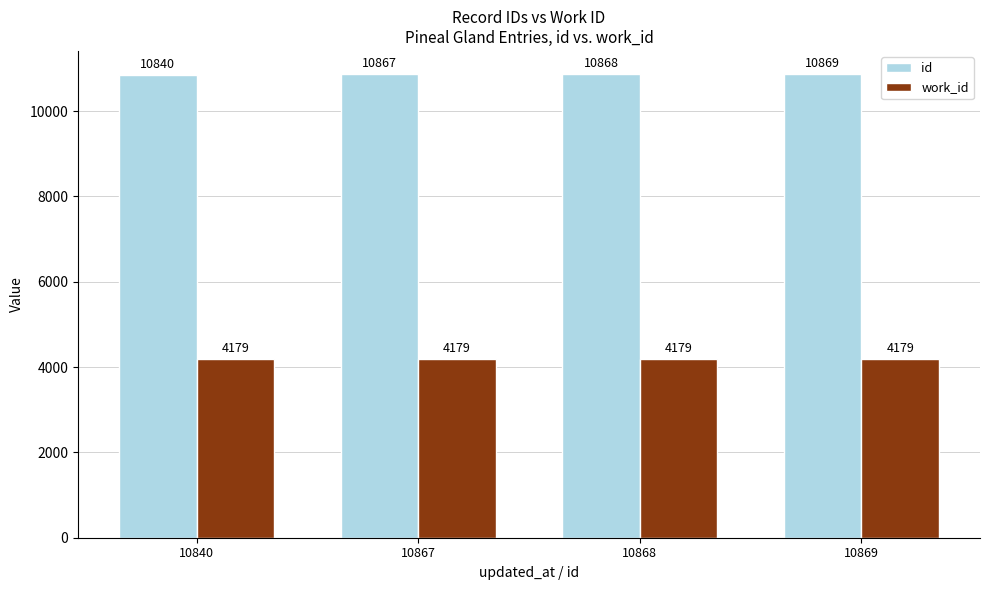

What is the approximate value of id at 10840?

10840